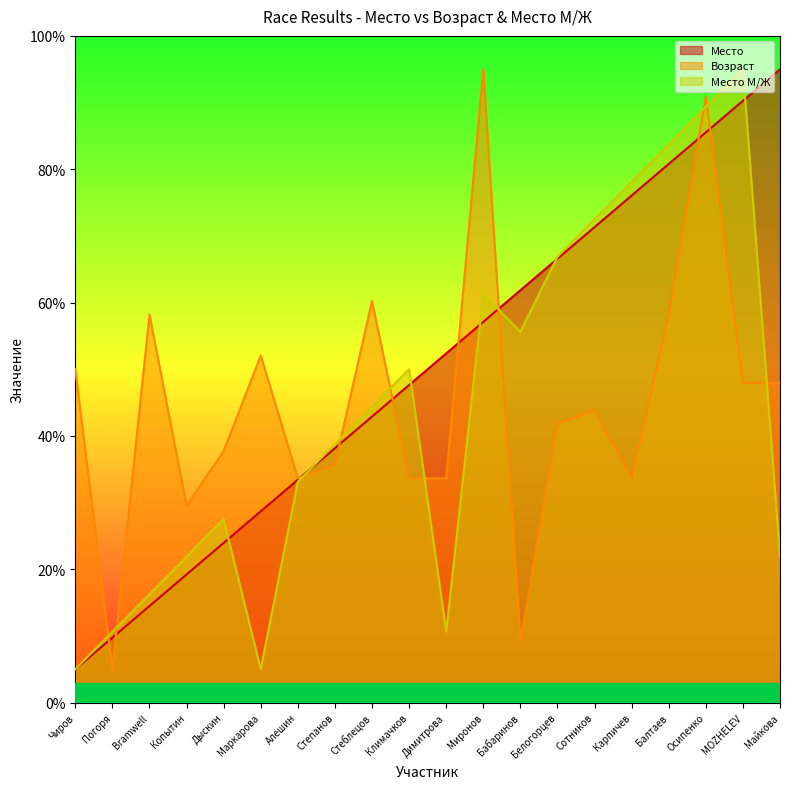

The Место series shows 19.2 at Копытин. True or false?

True